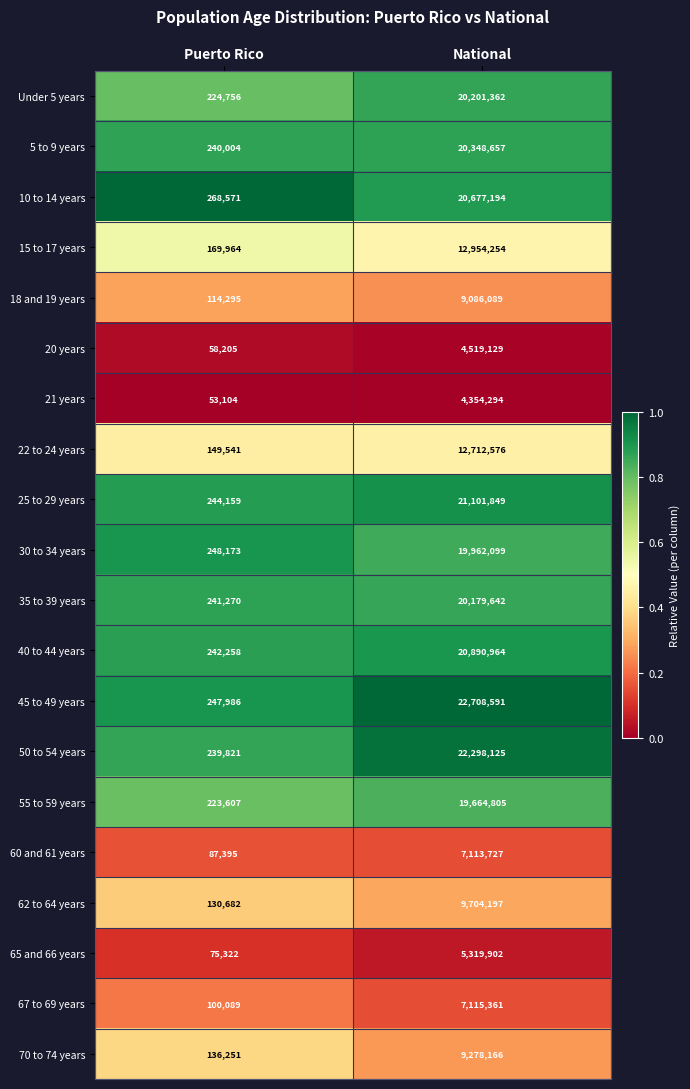

At National, list the series in order from largest to smallest.

45 to 49 years, 50 to 54 years, 25 to 29 years, 40 to 44 years, 10 to 14 years, 5 to 9 years, Under 5 years, 35 to 39 years, 30 to 34 years, 55 to 59 years, 15 to 17 years, 22 to 24 years, 62 to 64 years, 70 to 74 years, 18 and 19 years, 67 to 69 years, 60 and 61 years, 65 and 66 years, 20 years, 21 years